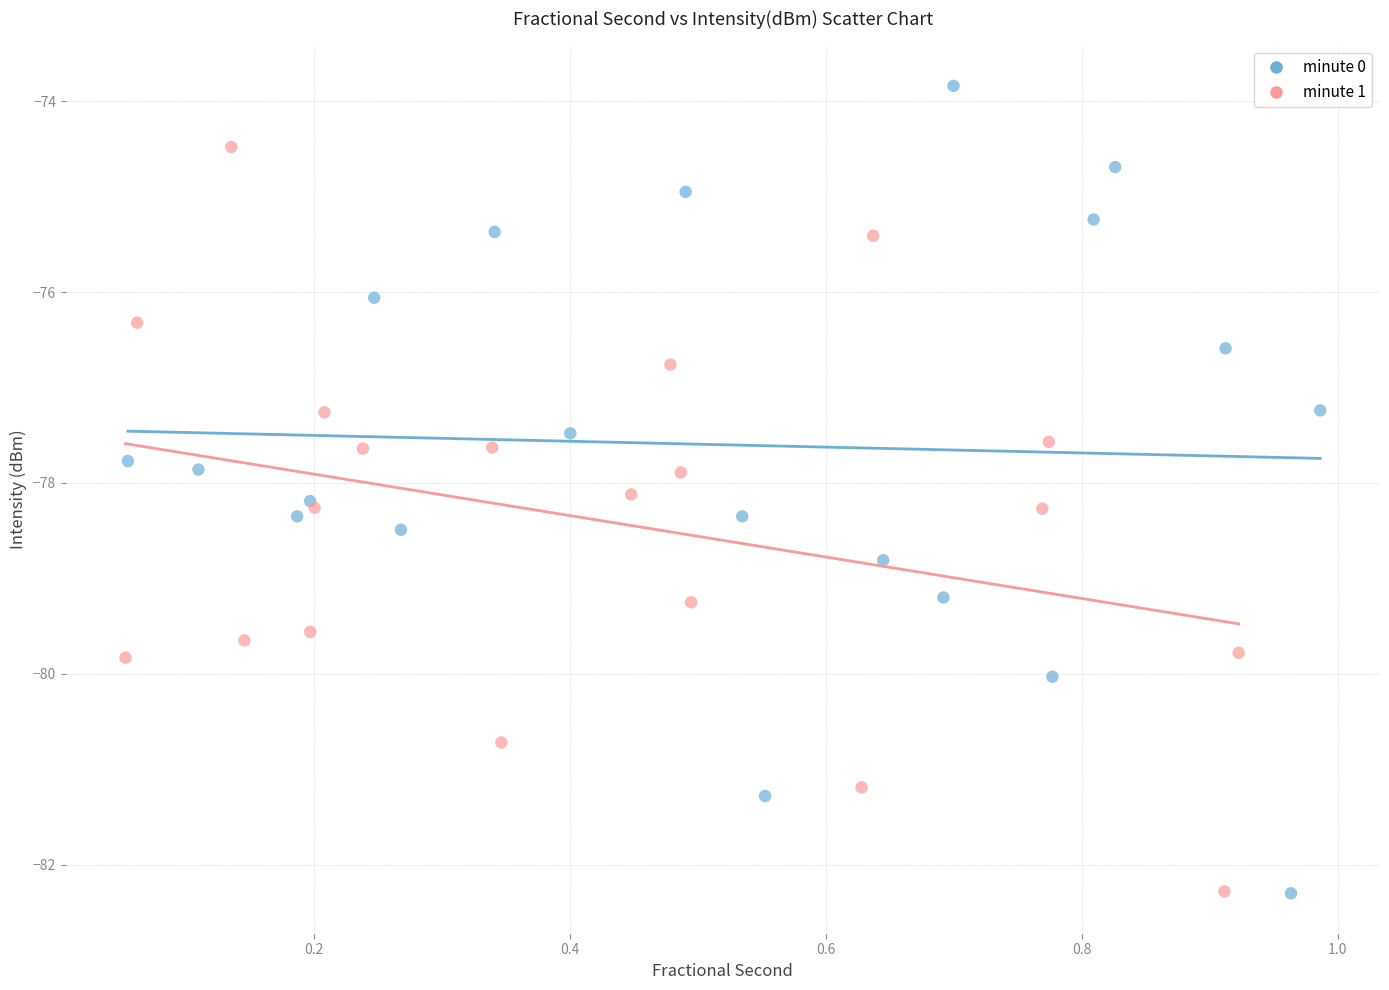

Which series contains the highest Y value?

minute 0